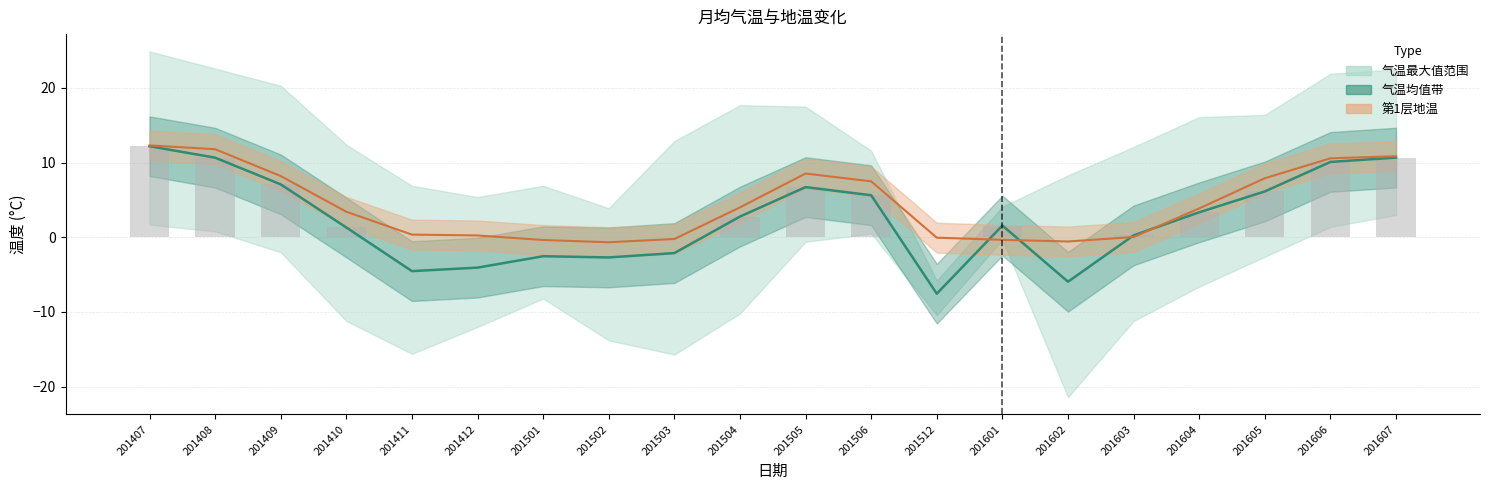

List the labels in order of value, largest first.

201407, 201607, 201408, 201606, 201409, 201505, 201605, 201506, 201604, 201504, 201601, 201410, 201603, 201503, 201501, 201502, 201412, 201411, 201602, 201512